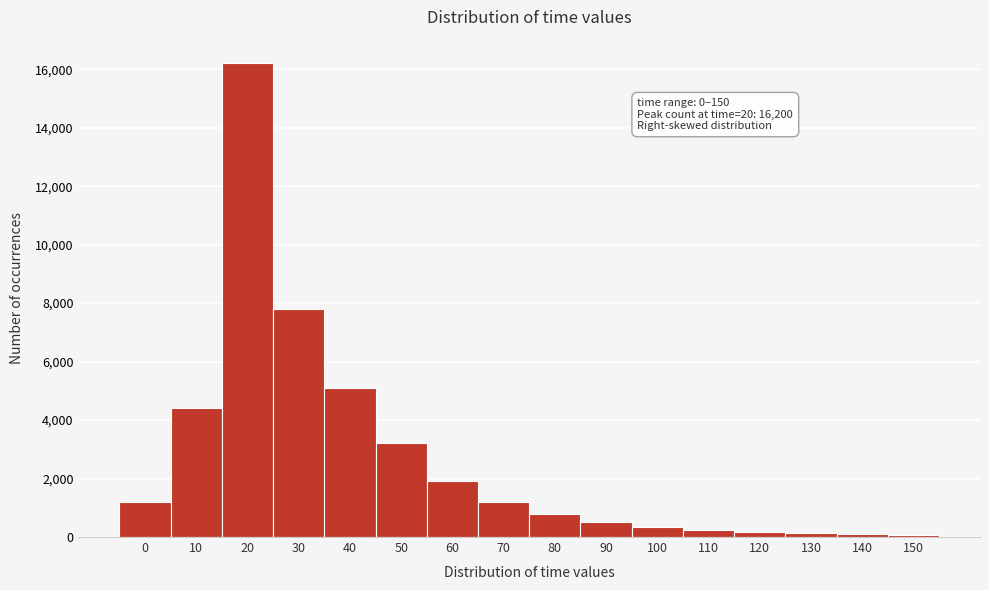

What is the average value?

2711